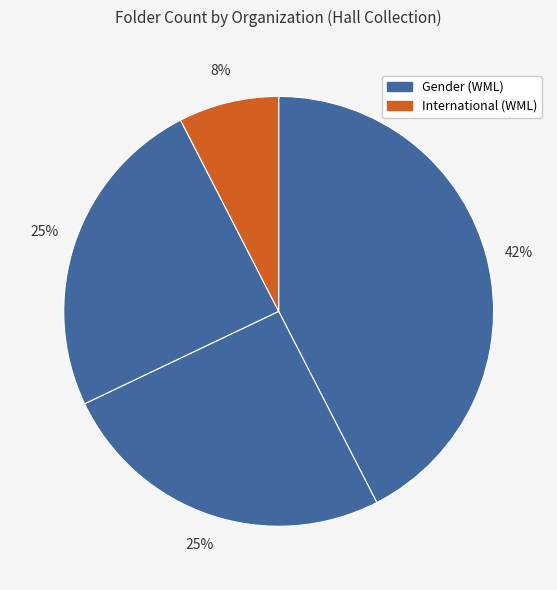

To the nearest percent, what is the average slice percentage?

25%